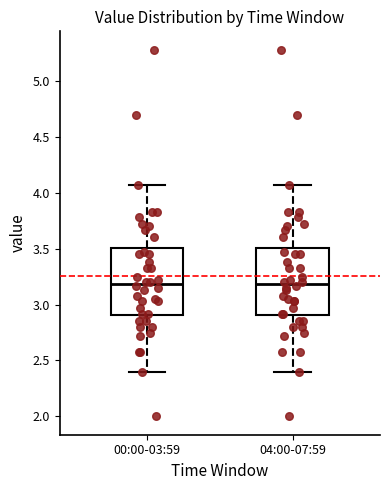

Reading left to right, read every box against the y-axis: the position of its median line, the range the box covers, and the ends of its whiskers. The values are not printed on the chart, so give them approximately, as read against the axis.

00:00-03:59: median 3.20, box 2.90 to 3.50, whiskers 2.40 to 4.05
04:00-07:59: median 3.20, box 2.90 to 3.50, whiskers 2.40 to 4.05